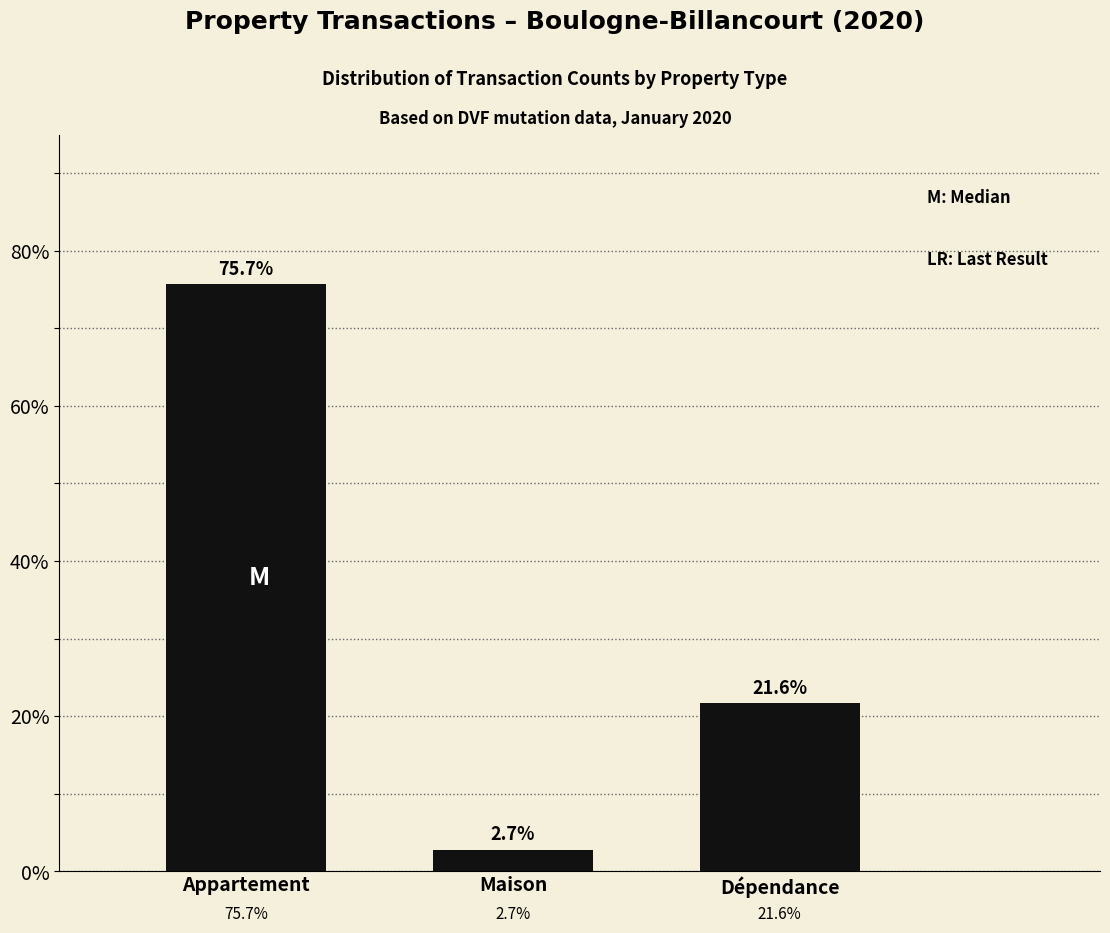

What position from the right is Dépendance?

1